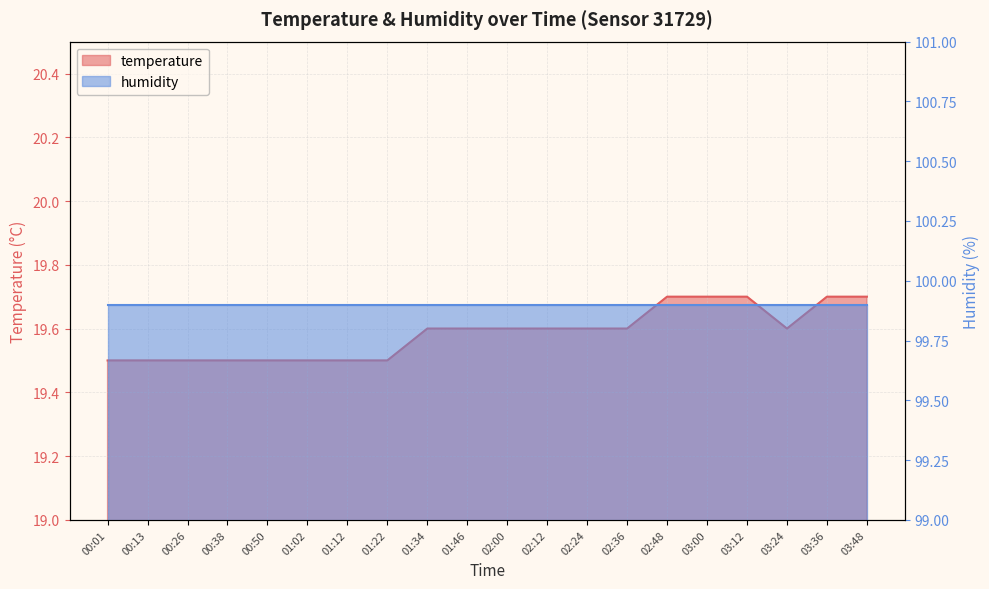

What is the label of the 3rd point from the left?

00:26